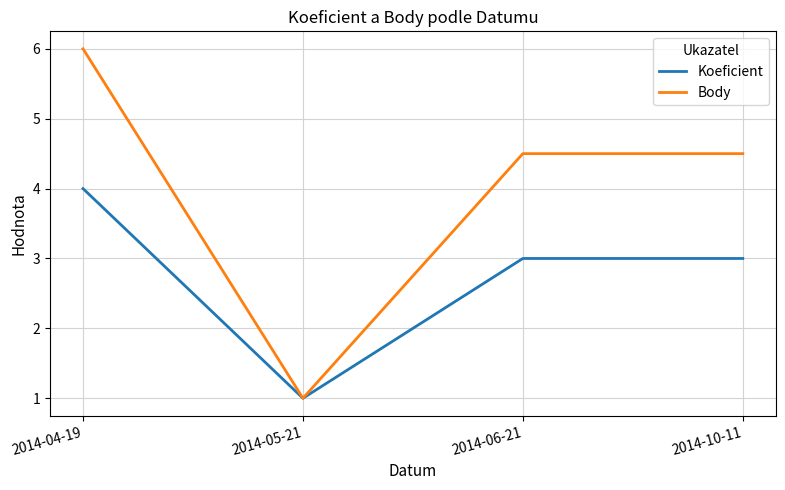

How many Body values are between 4 and 6?

3